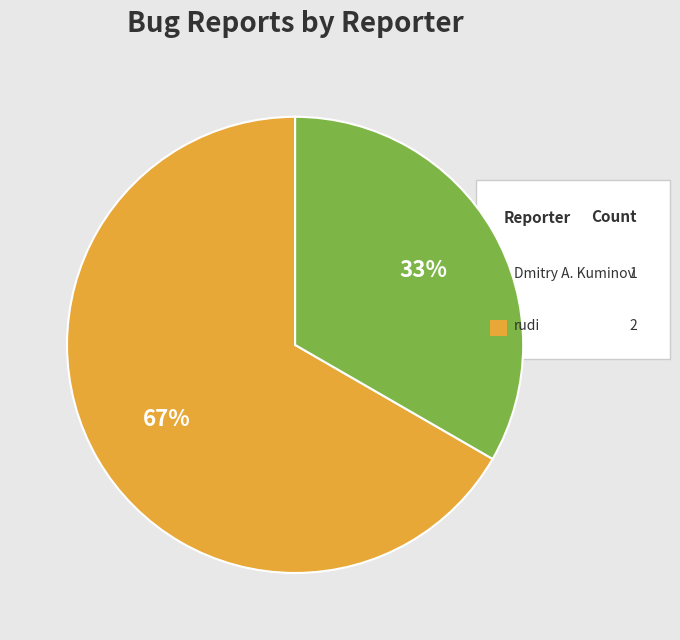

How many segments does this pie chart have?

2